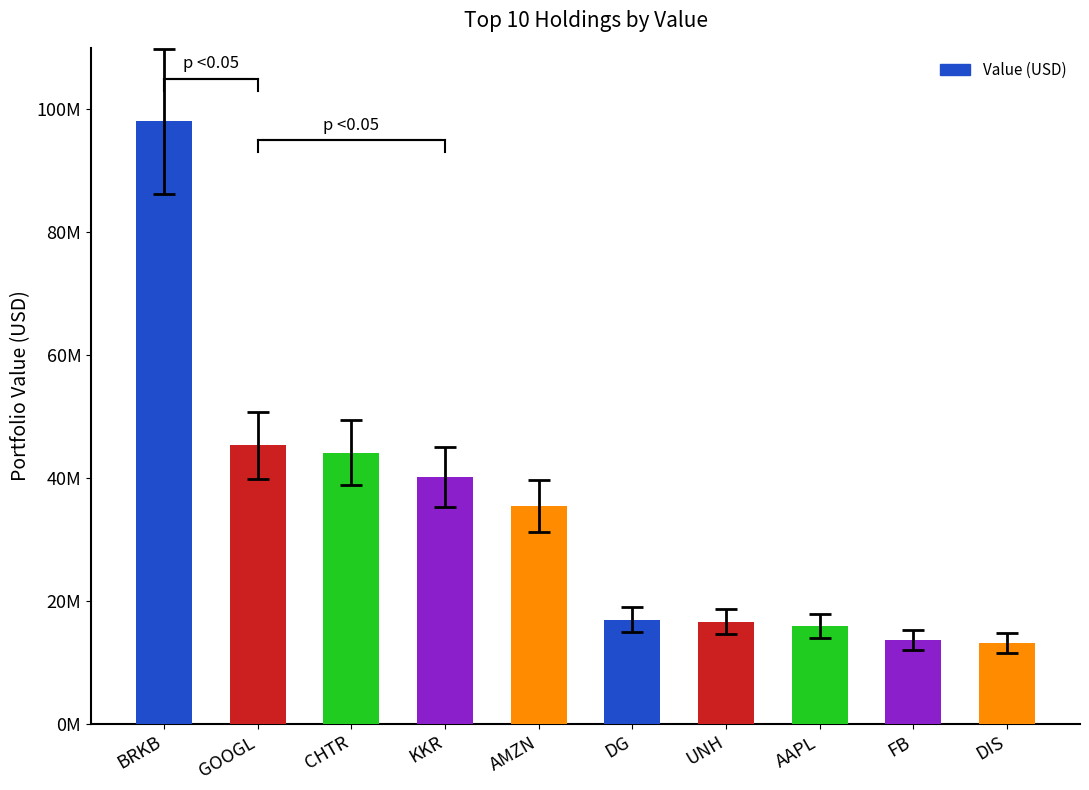

Does the chart contain any negative values?

No